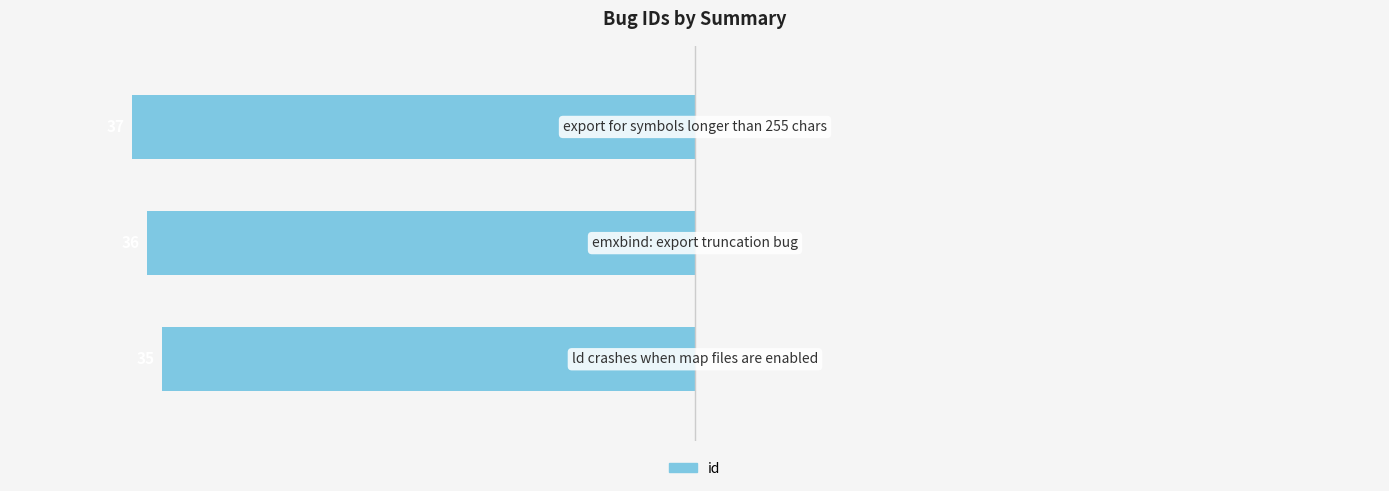

Are the bars horizontal?

Yes